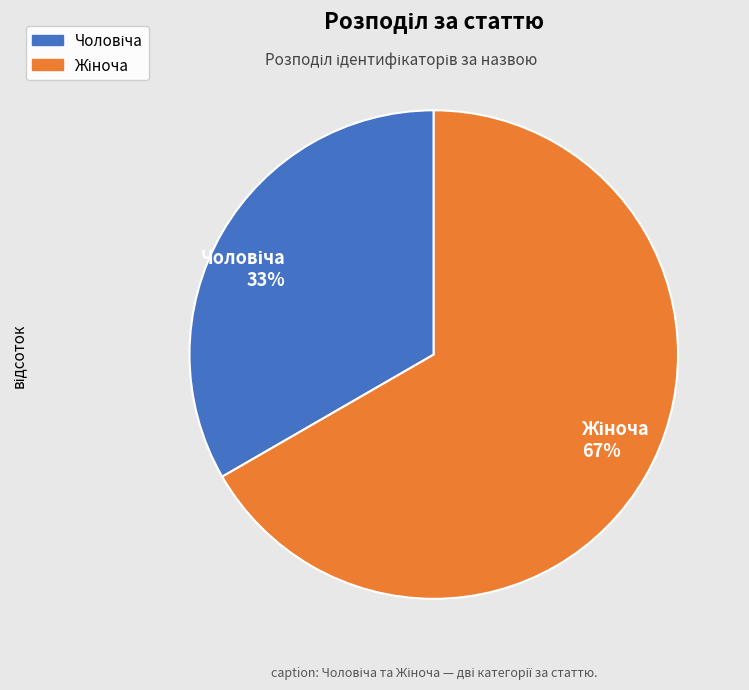

Is it true that Жіноча is 67% of the pie?

True